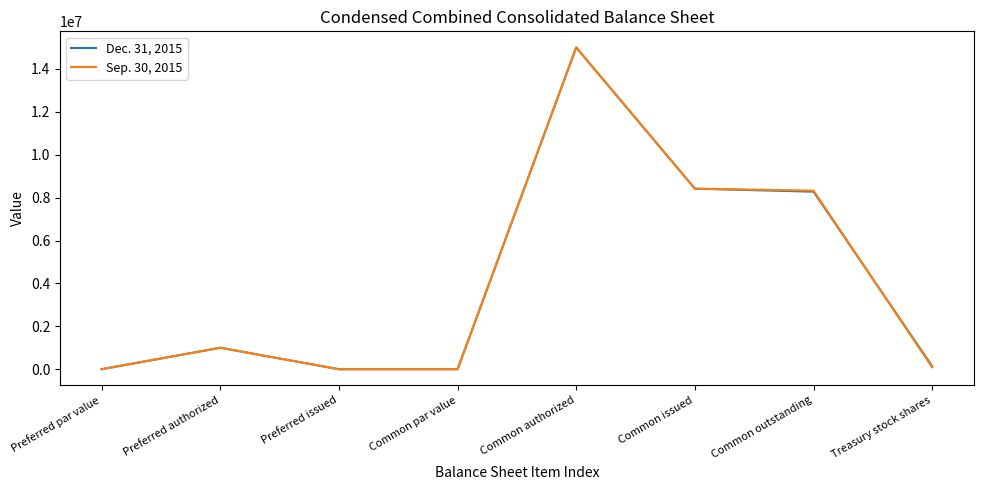

Rank the series at Common outstanding from highest to lowest value.

Sep. 30, 2015, Dec. 31, 2015